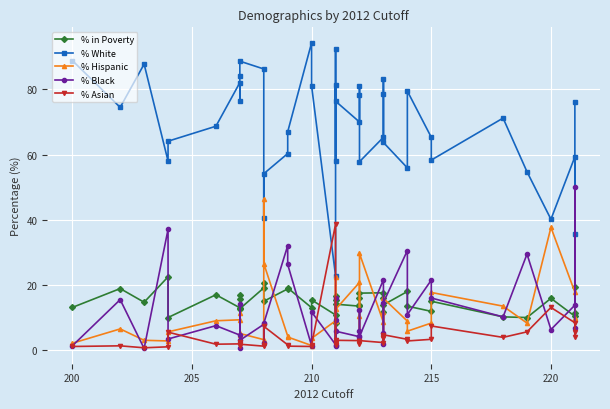

What is the total value across all series at 200?

106.1